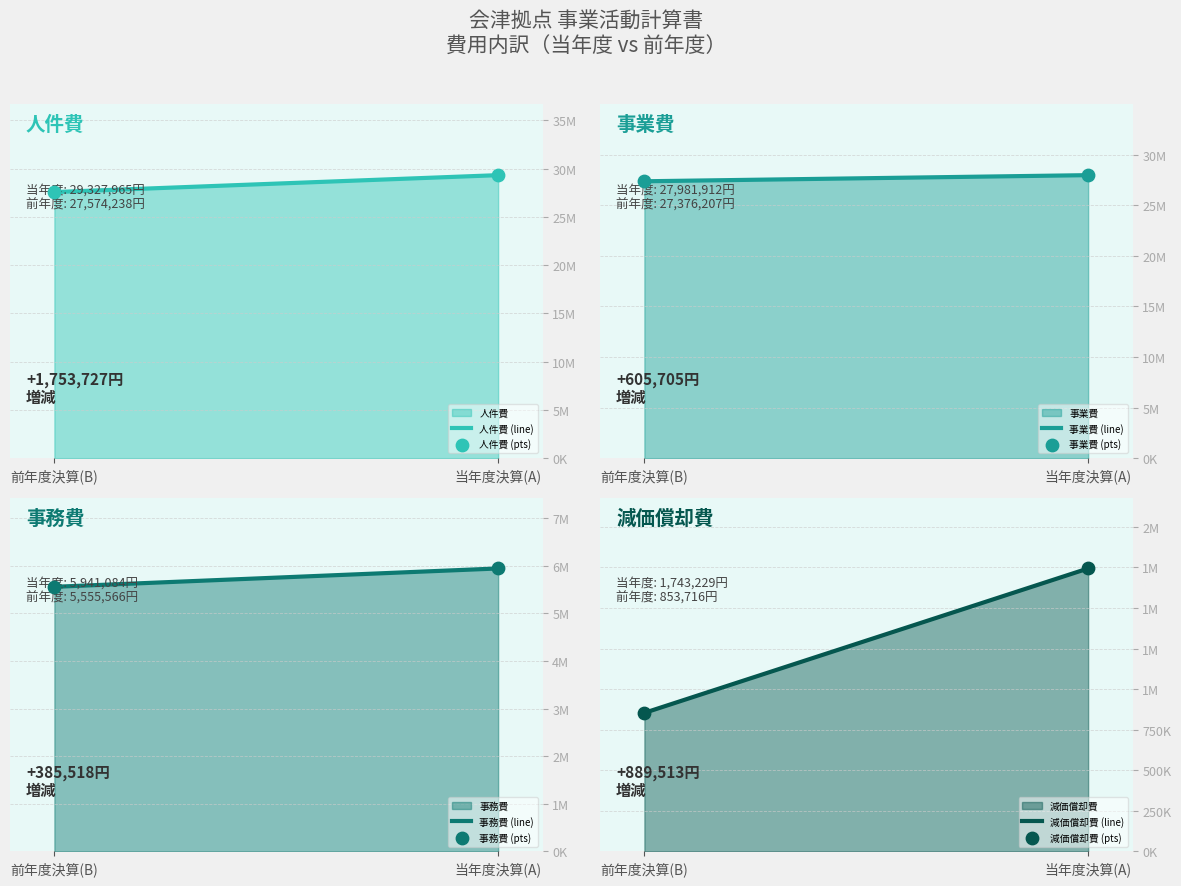

Which series contains the lowest Y value?

減価償却費